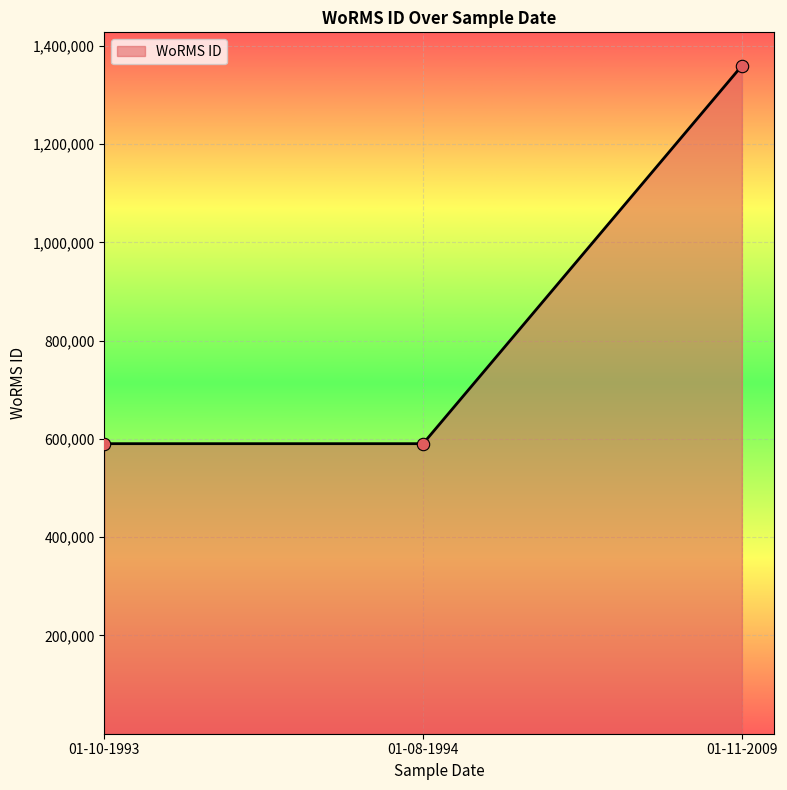

Which has a higher value, 01-11-2009 or 01-10-1993?

01-11-2009